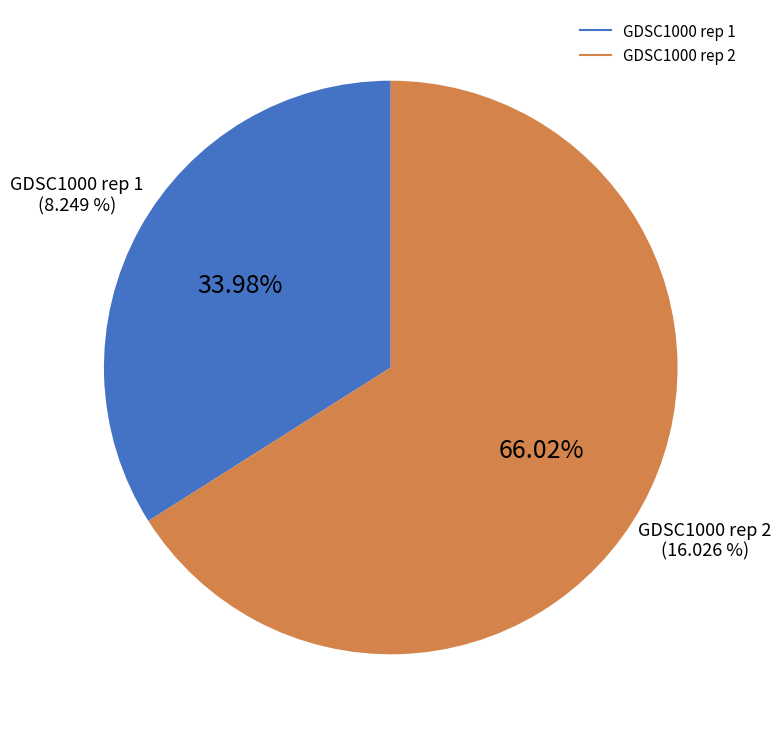

Which category has the biggest portion of the pie?

GDSC1000 rep 2